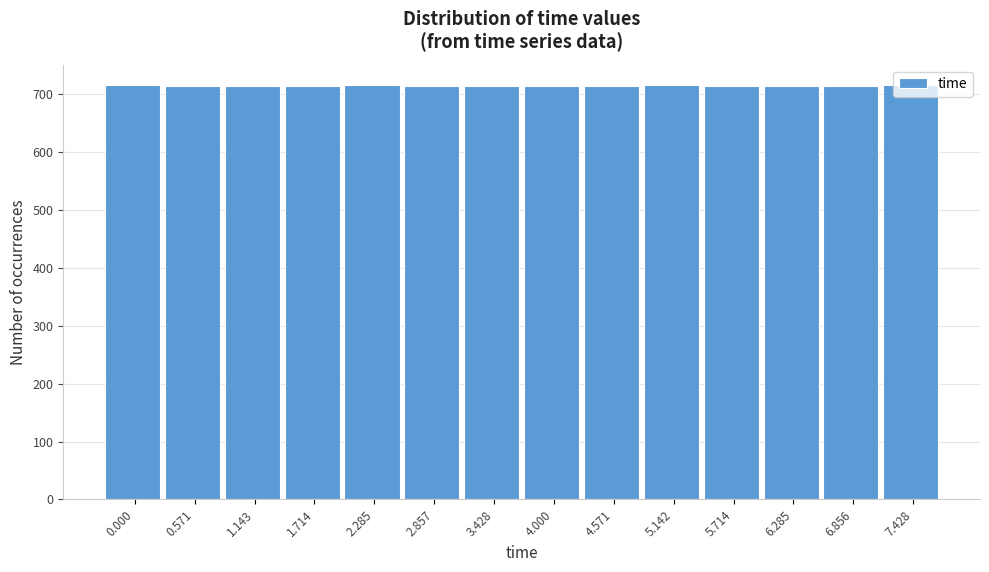

What is the value of the 14th bar from the left?

715